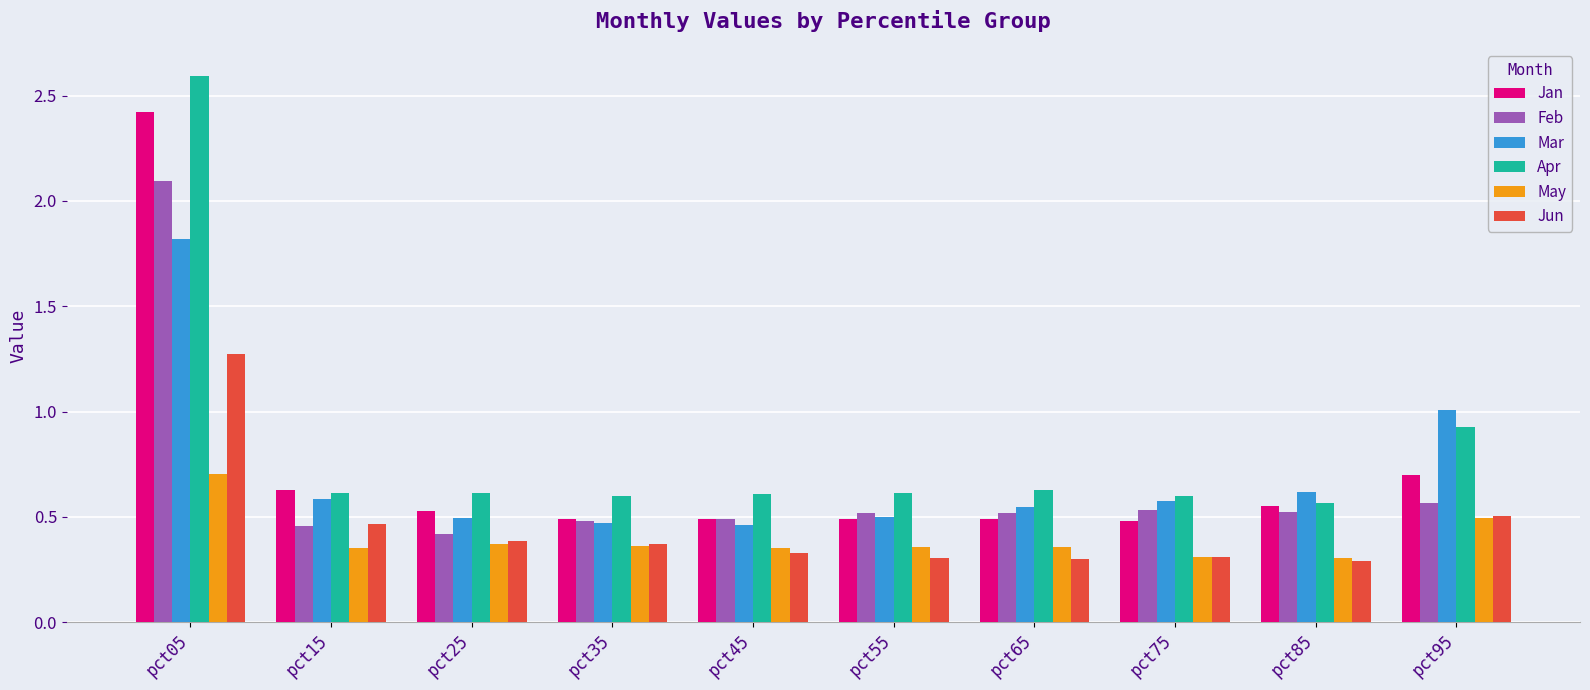

Which series has the largest total across all categories?

Apr